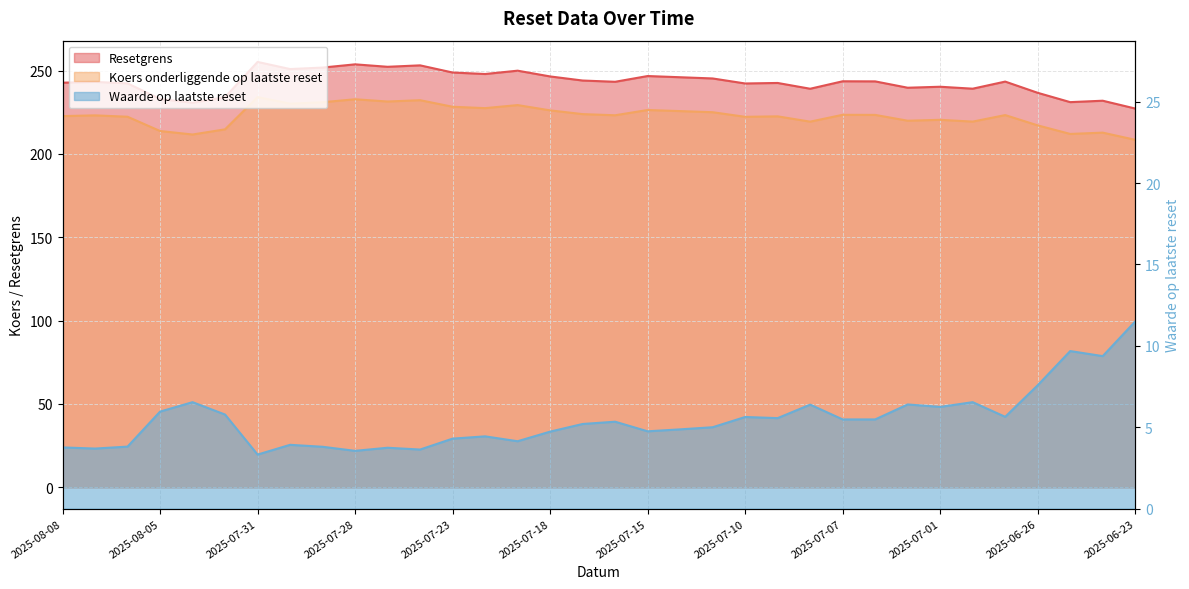

Which series has the largest range (max minus min)?

Resetgrens